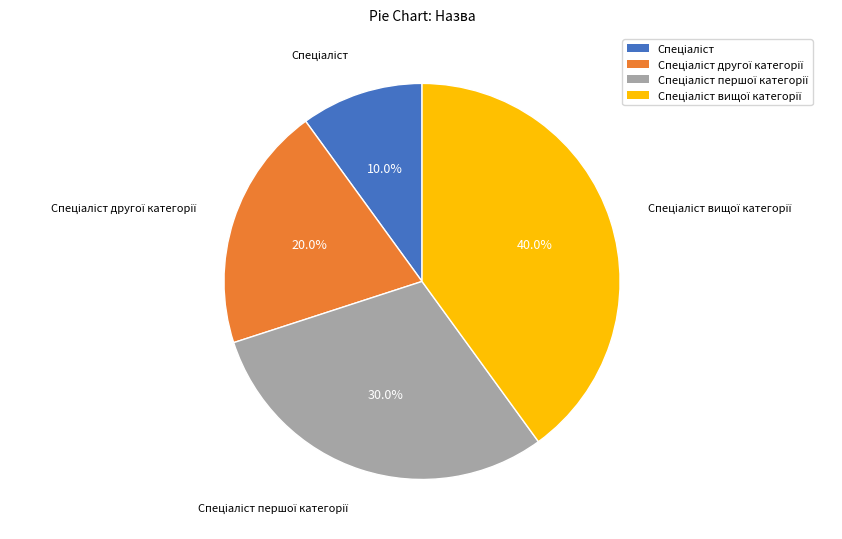

Is there any slice that represents more than half of the pie?

No